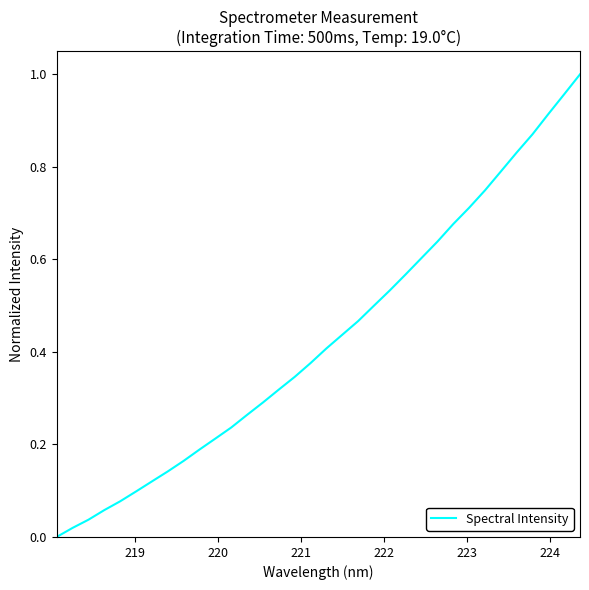

Reading left to right, extract all data points from this chart.

0.0	0.0	0.0	0.1	0.1	0.1	0.1	0.1	0.2	0.2	0.2	0.2	0.3	0.3	0.3	0.3	0.4	0.4	0.4	0.5	0.5	0.5	0.6	0.6	0.6	0.7	0.7	0.7	0.8	0.8	0.9	0.9	1.0	1.0